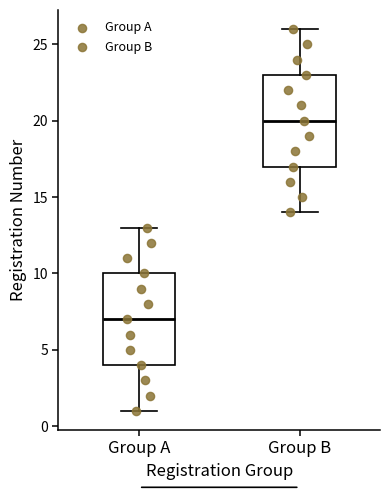

Reading left to right, read every box against the y-axis: the position of its median line, the range the box covers, and the ends of its whiskers. The values are not printed on the chart, so give them approximately, as read against the axis.

Group A: median 7, box 4 to 10, whiskers 1 to 13
Group B: median 20, box 17 to 23, whiskers 14 to 26